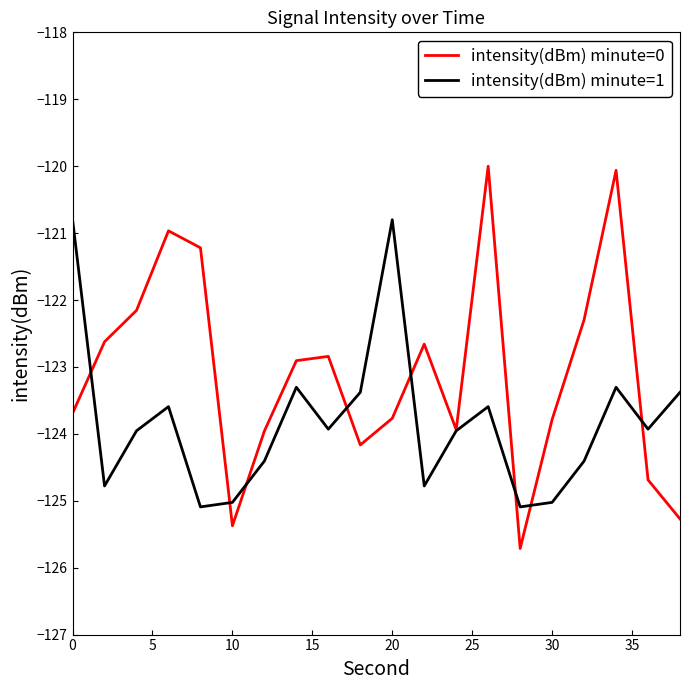

Which series has the largest total across all categories?

intensity(dBm) minute=0